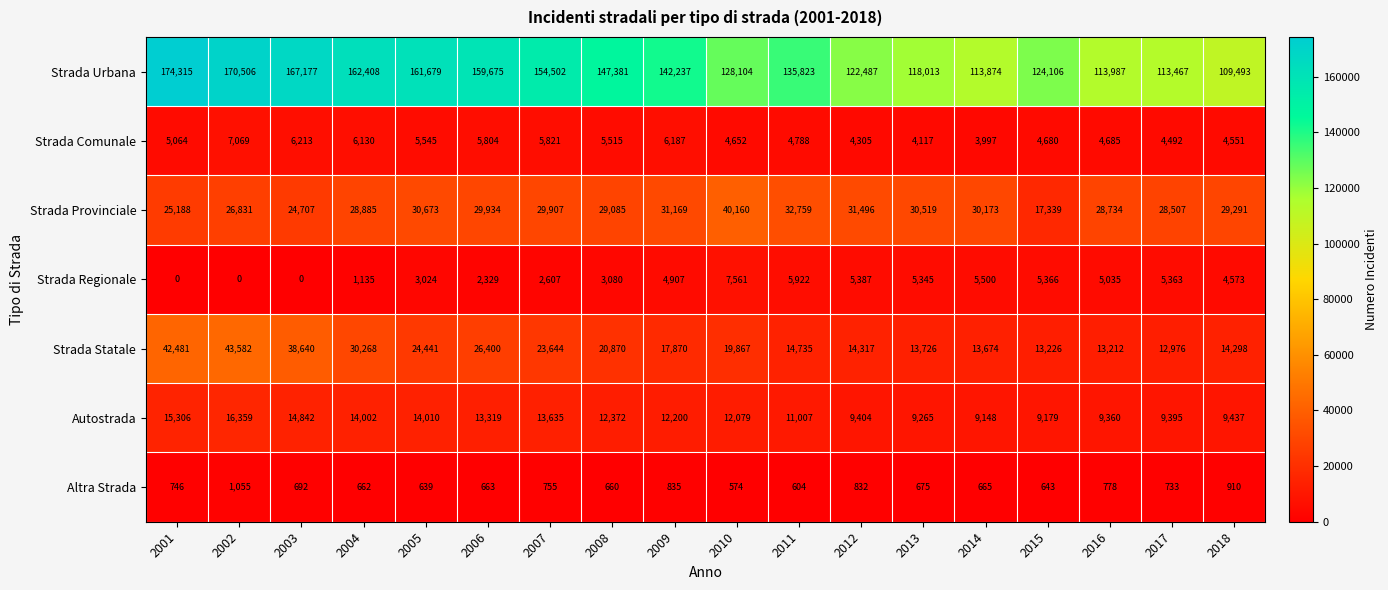

What is the difference between the highest and lowest values at 2006?

159012